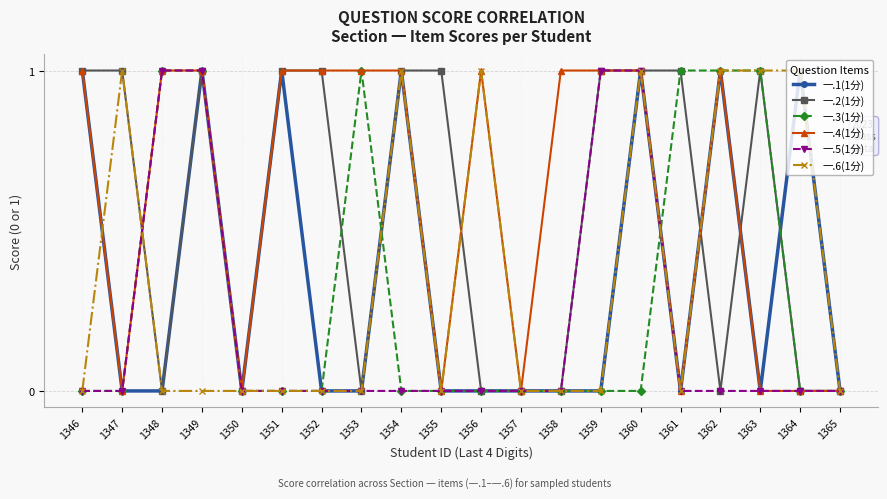

Which series changed the most between 1352 and 1355?

一.4(1分)